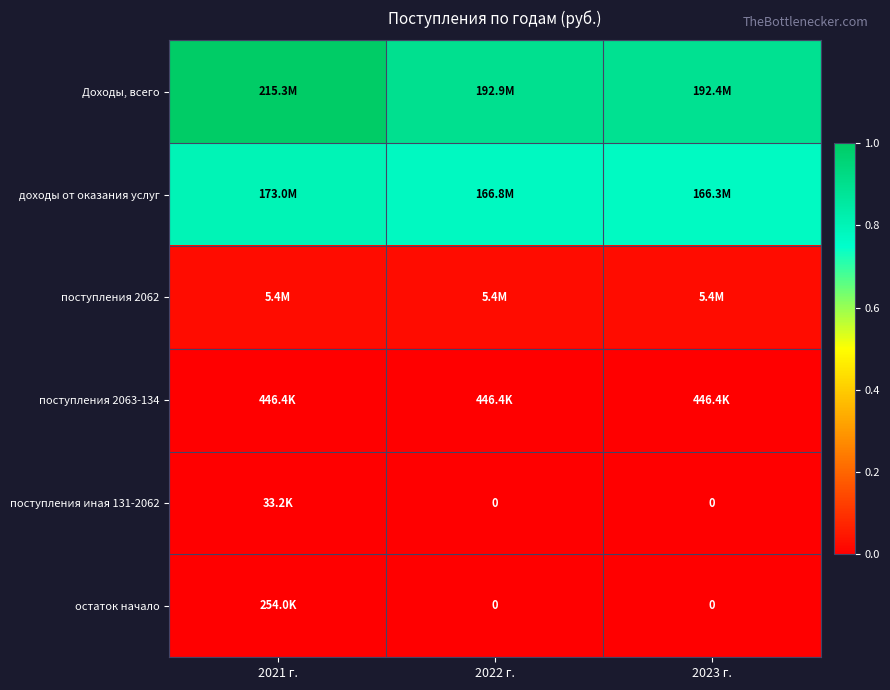

Which series changed the most between 2021 г. and 2022 г.?

Доходы, всего